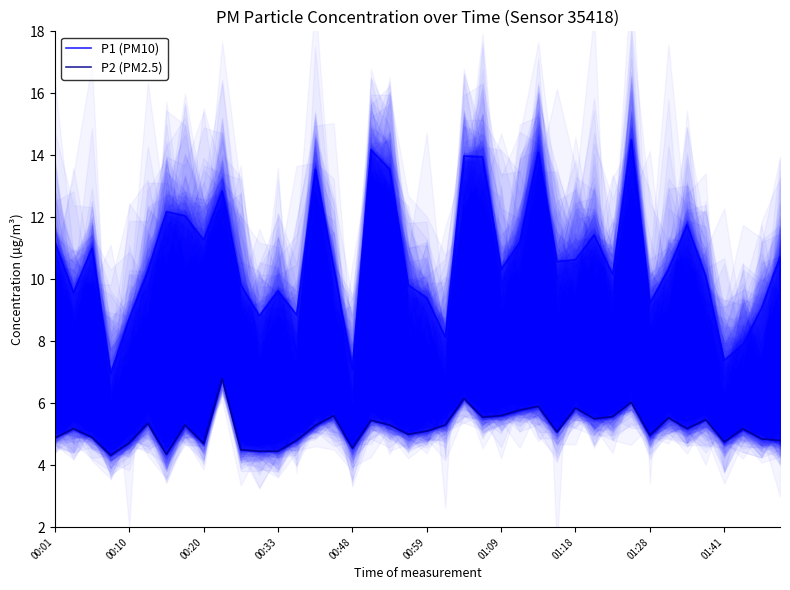

Which has a higher value, 01:41 or 00:10?

00:10